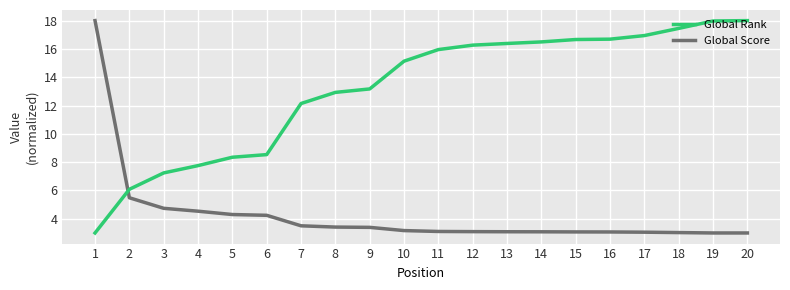

What is the sum of the Global Score values at 6 and 5?

8.5